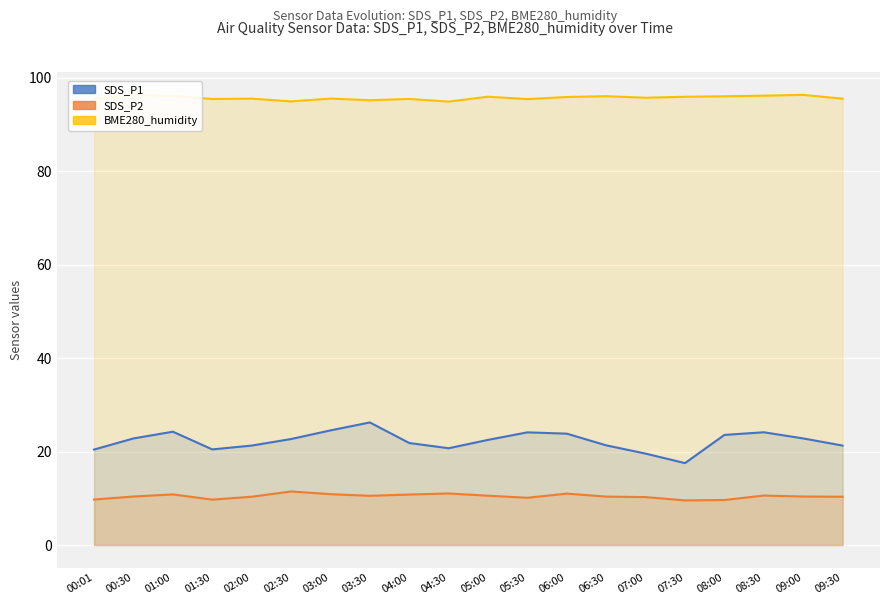

Between 02:00 and 03:00, which series saw the biggest shift?

SDS_P1